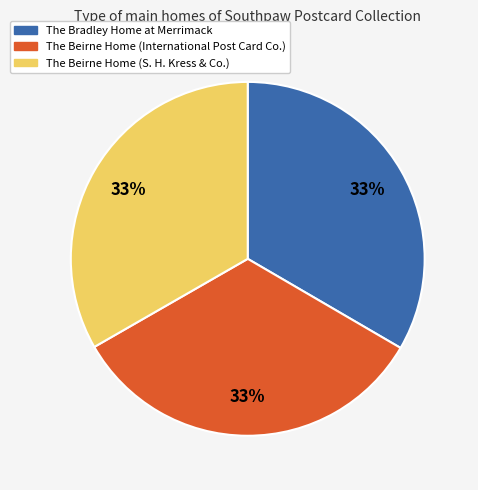

Combined, do The Beirne Home (International Post Card Co.) and The Beirne Home (S. H. Kress & Co.) account for over 50%?

Yes